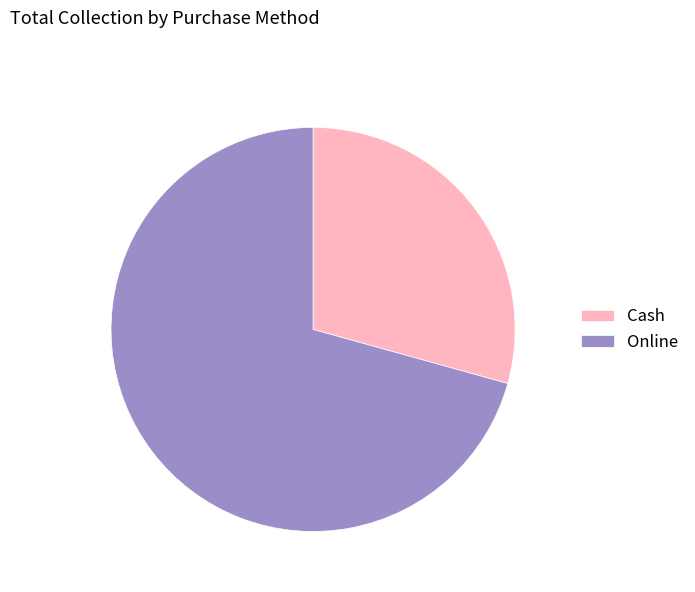

Is the sum of Online and Cash greater than half?

Yes